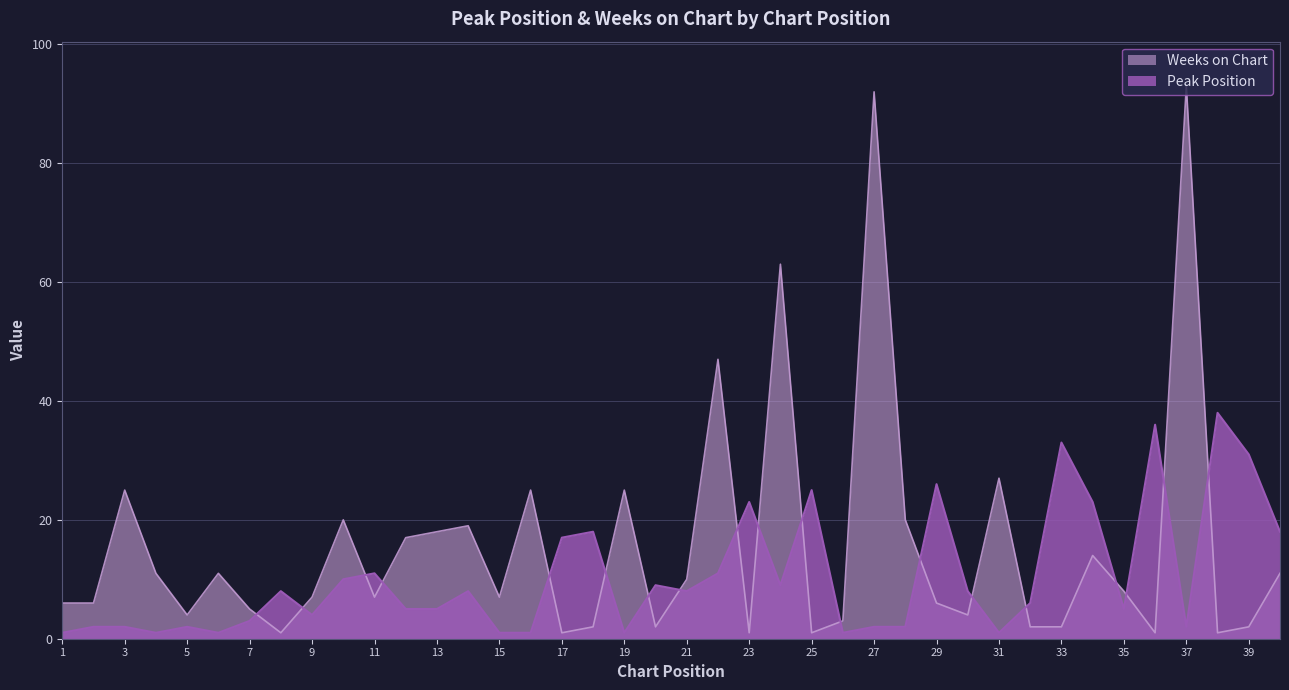

How many values in the Peak Position series are below 8?

20